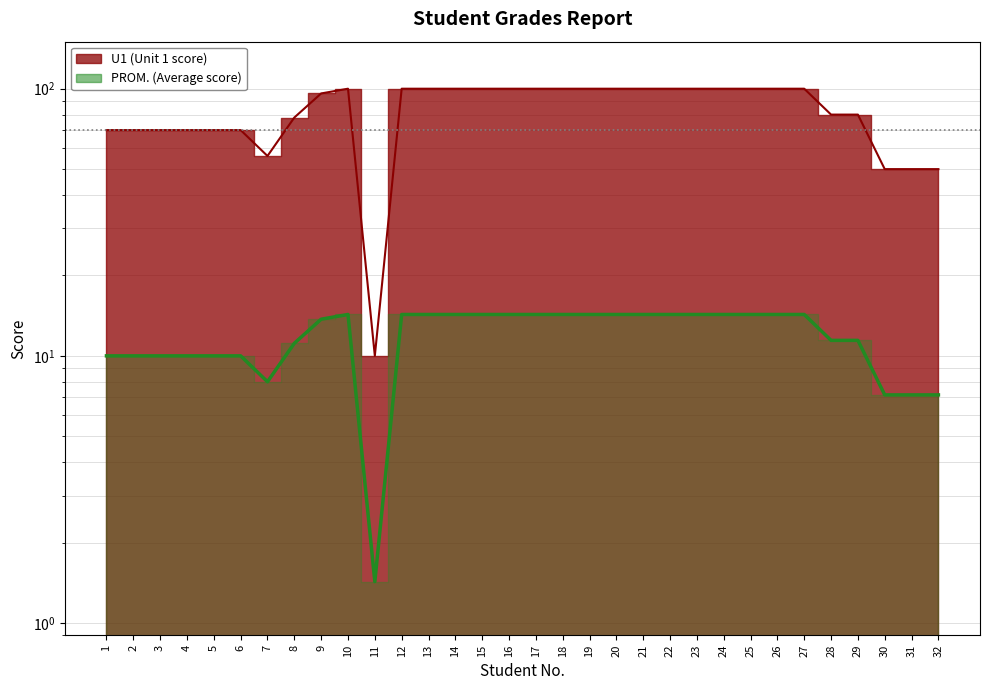

True or false: PROM. (line) has a value of 22.7 at 21.

False